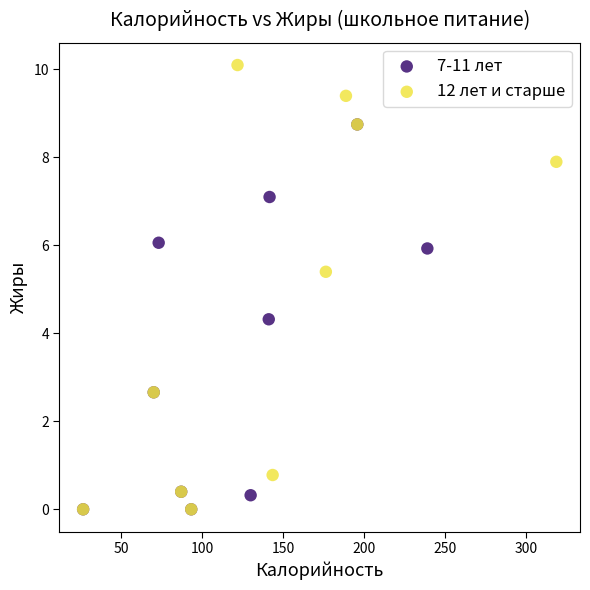

Which series contains the highest Y value?

12 лет и старше